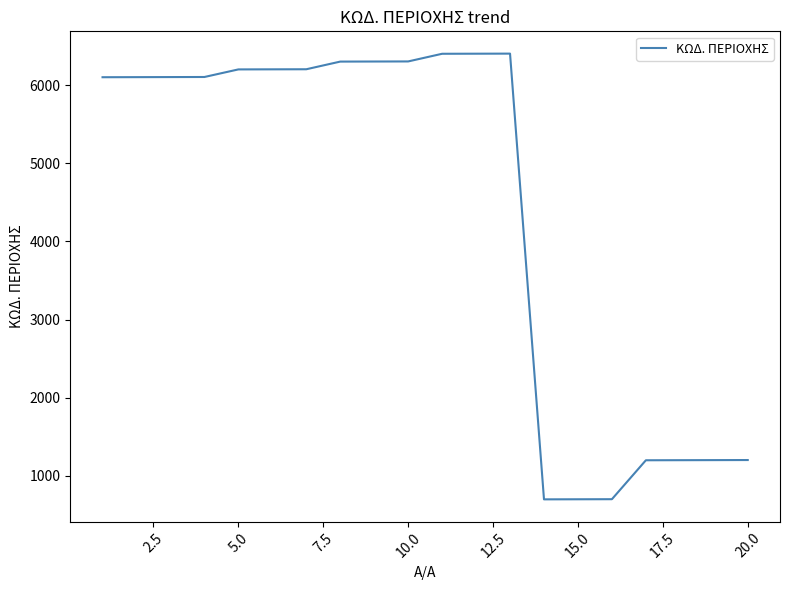

What is the smallest value displayed?

701